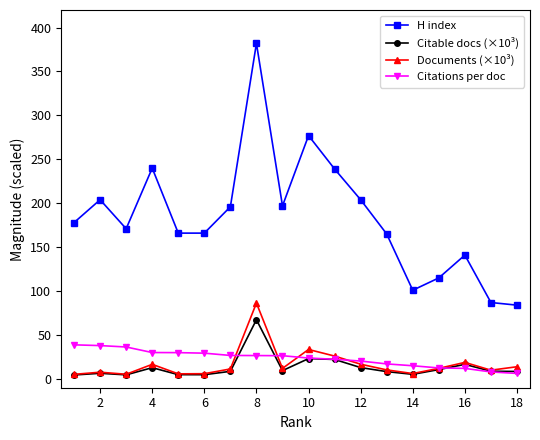

What are all the series names shown in the legend?

H index, Citable docs (×10³), Documents (×10³), Citations per doc